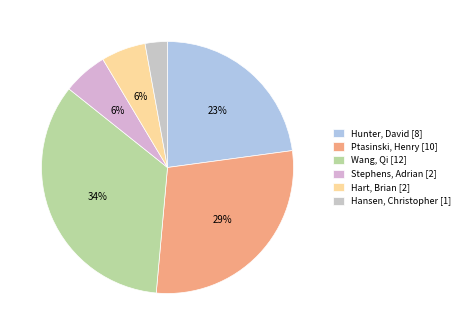

Which category has the biggest portion of the pie?

Wang, Qi